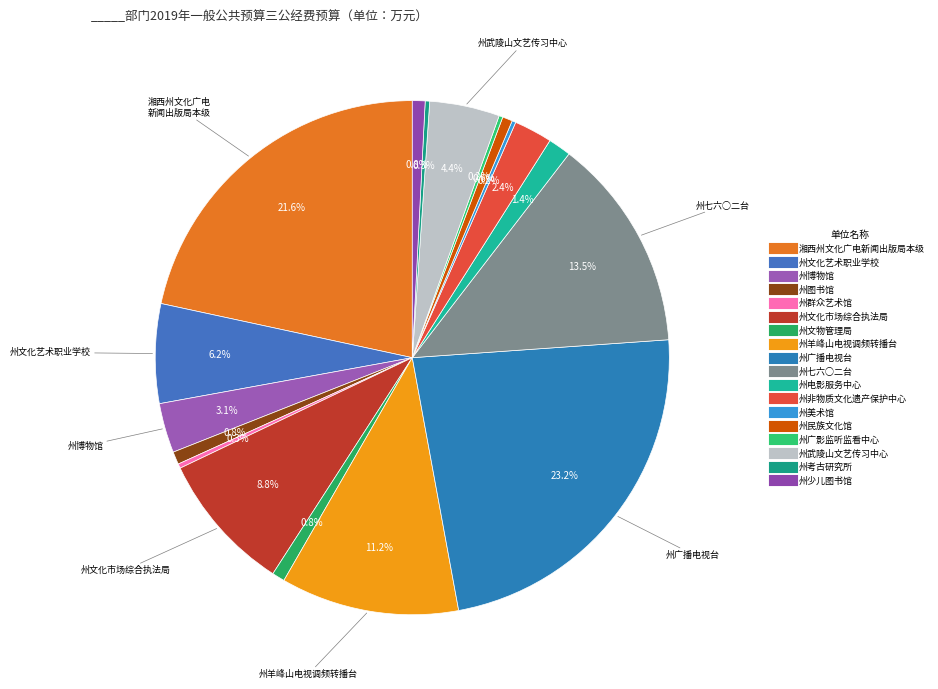

Which slice is the largest?

州广播电视台